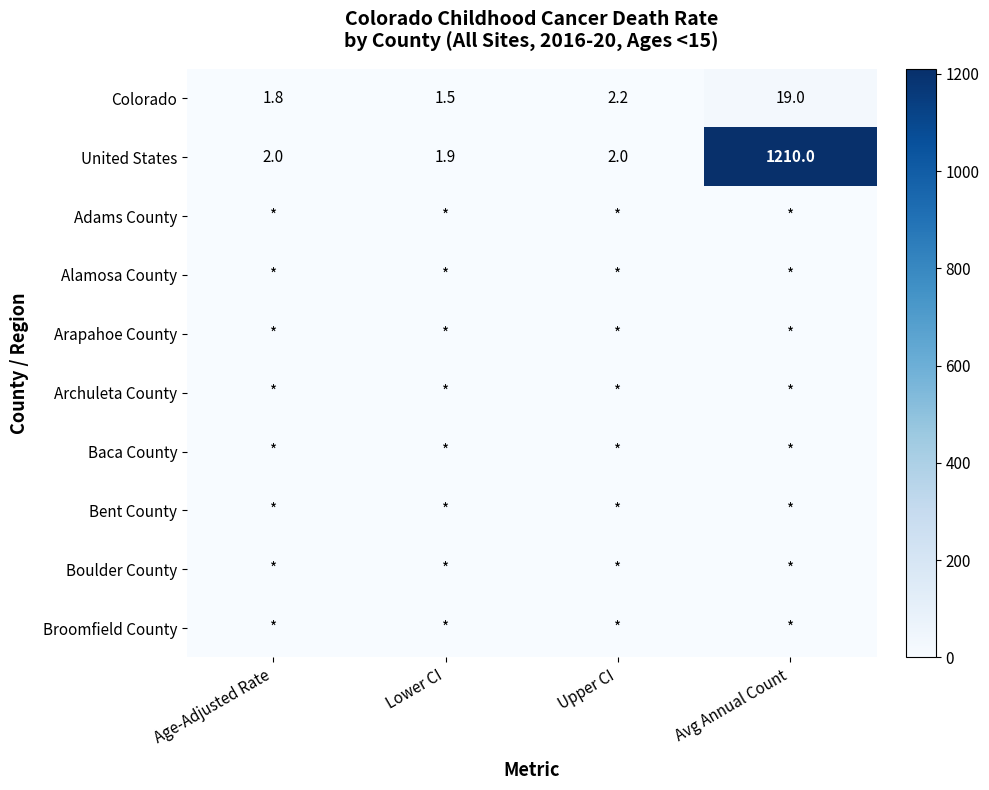

At which category does the chart reach its peak across all series?

Avg Annual Count